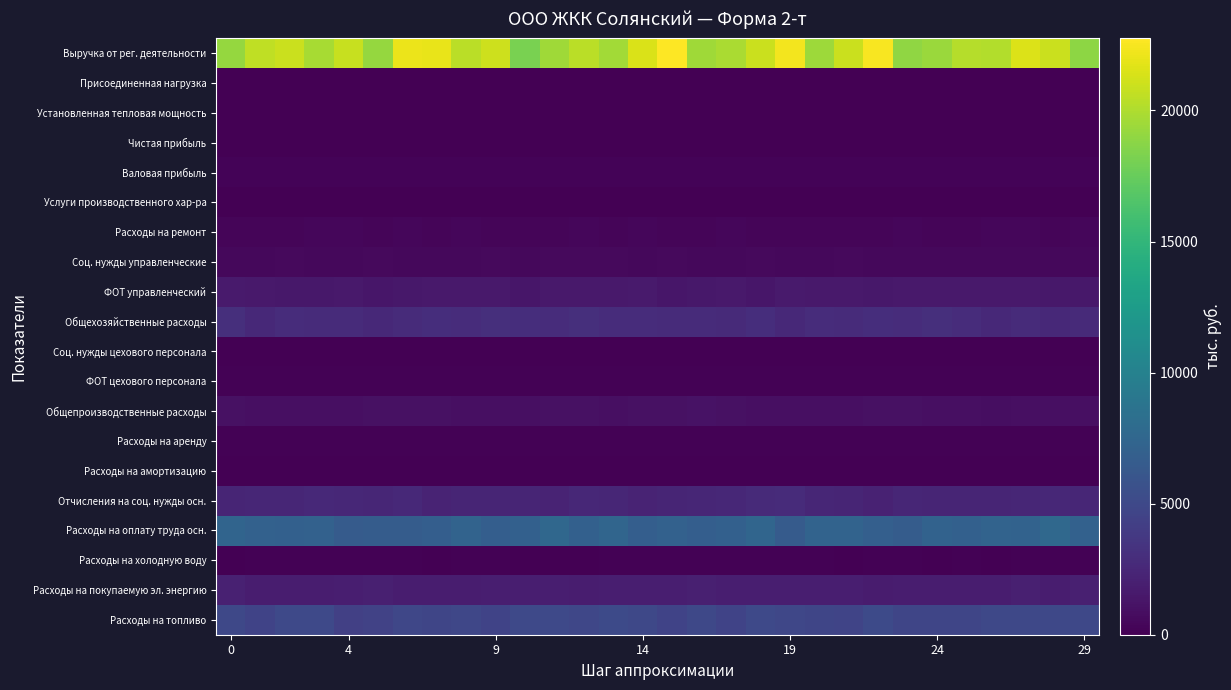

How many data points does each series have?

30